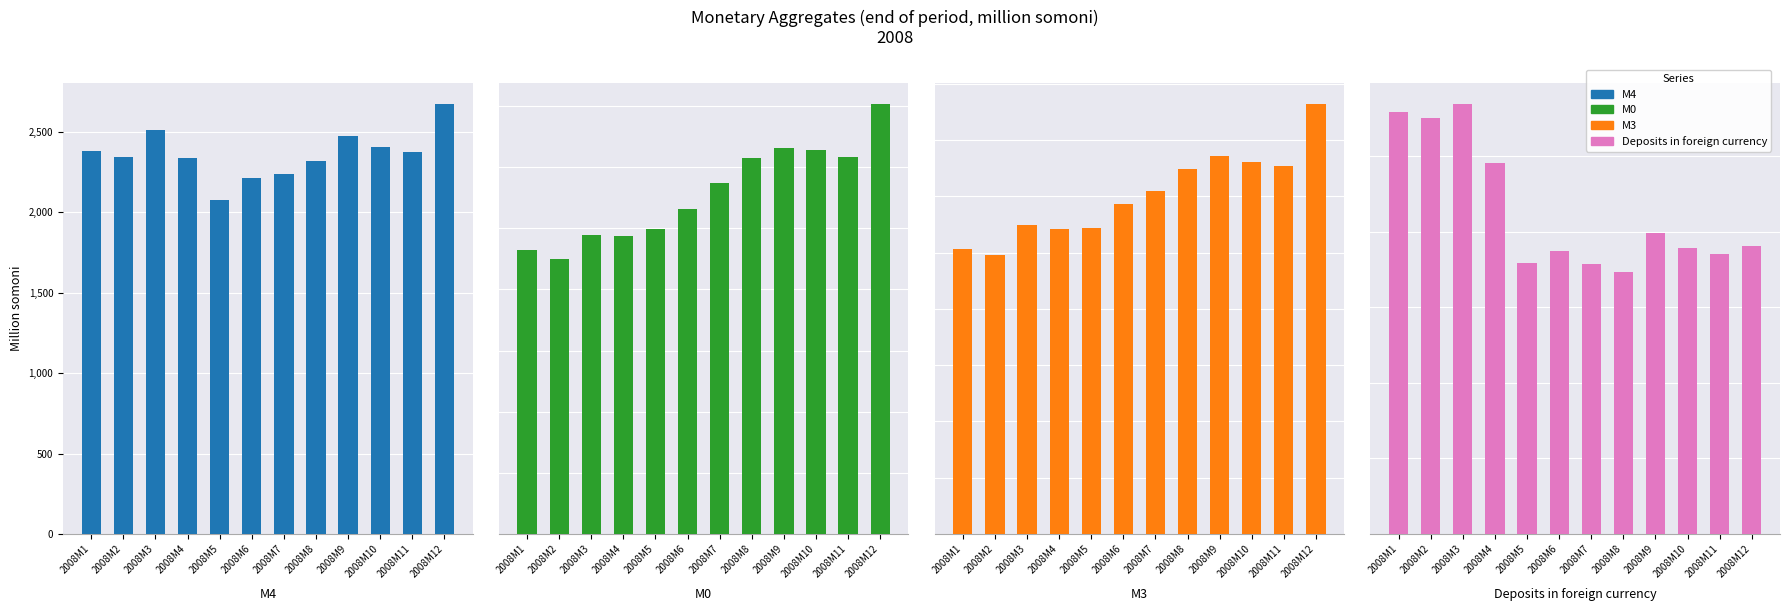

Reading left to right, transcribe all the data shown in this chart.

M4: 2380.3	2341.0	2509.5	2335.3	2077.9	2214.8	2238.8	2316.5	2473.3	2408.0	2376.1	2671.2
M0: 928.7	900.1	976.9	974.4	997.9	1061.9	1148.3	1229.3	1262.3	1255.8	1231.6	1405.2
M3: 1264.6	1241.3	1372.5	1353.5	1361.0	1466.6	1523.2	1622.6	1677.7	1652.4	1634.7	1908.8
Deposits in foreign currency: 1115.7	1099.7	1137.0	981.8	716.9	748.2	715.5	693.9	795.7	755.6	741.4	762.4